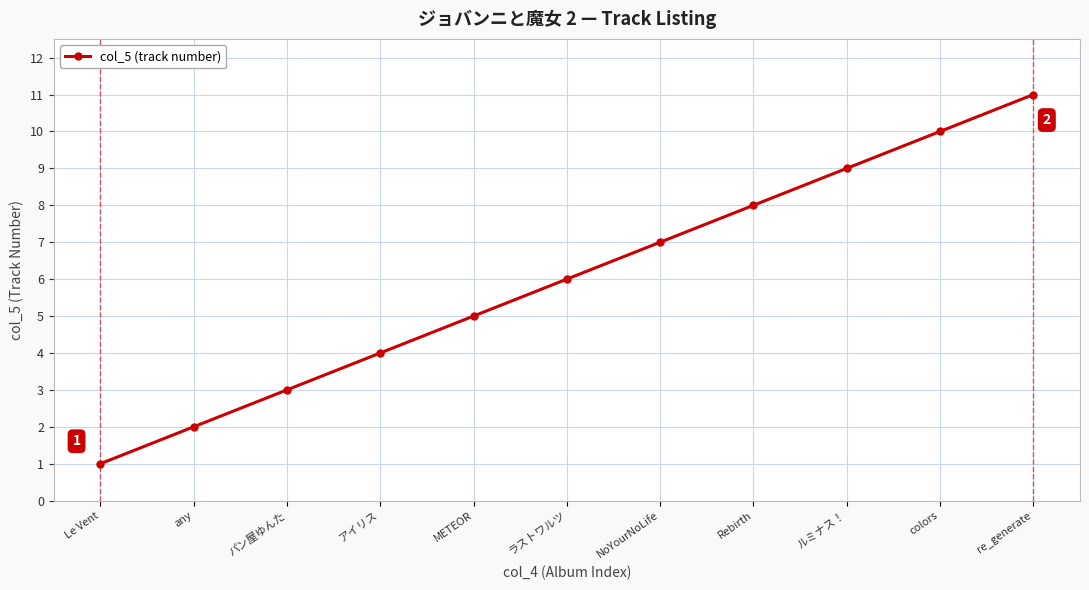

At which category does the chart reach its peak across all series?

re_generate